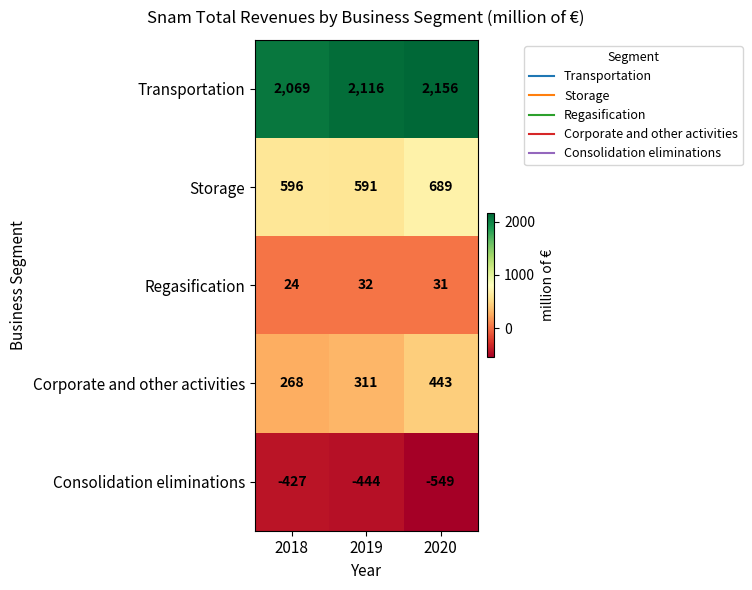

How many data points in Consolidation eliminations are above -444?

1